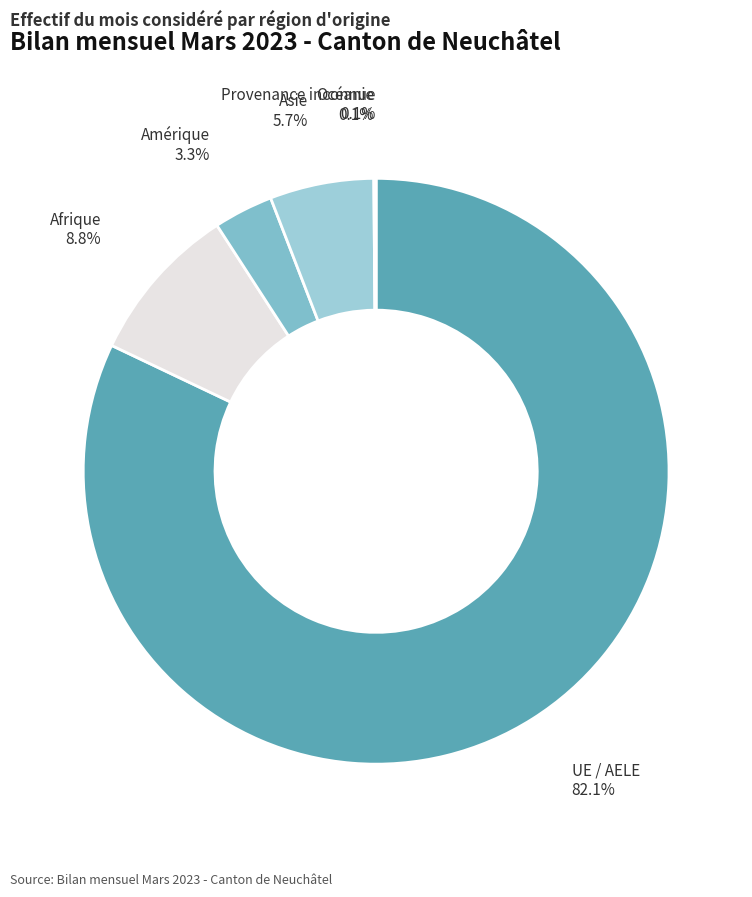

Is there a majority slice in this chart?

Yes